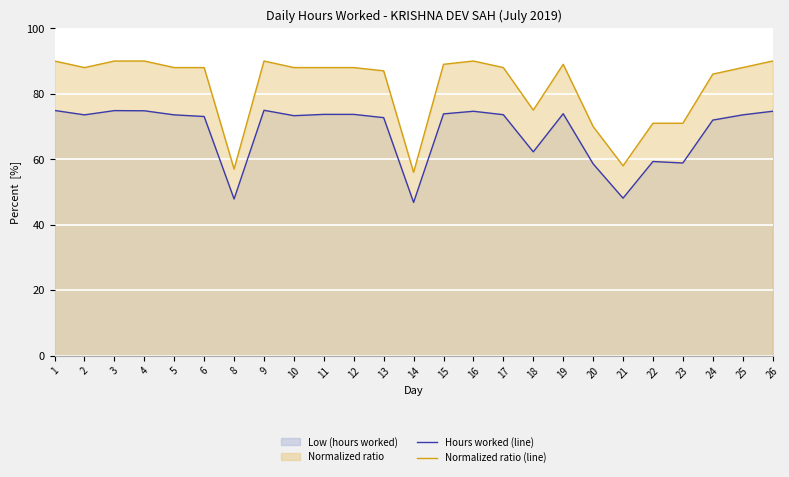

Where is the first local minimum for Normalized ratio (line)?

2